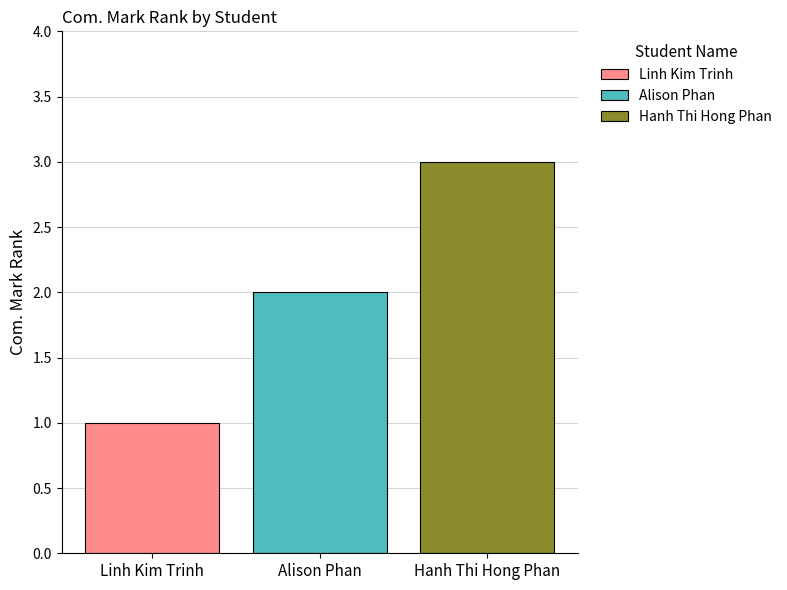

Read the Hanh Thi Hong Phan value at Alison Phan.

3